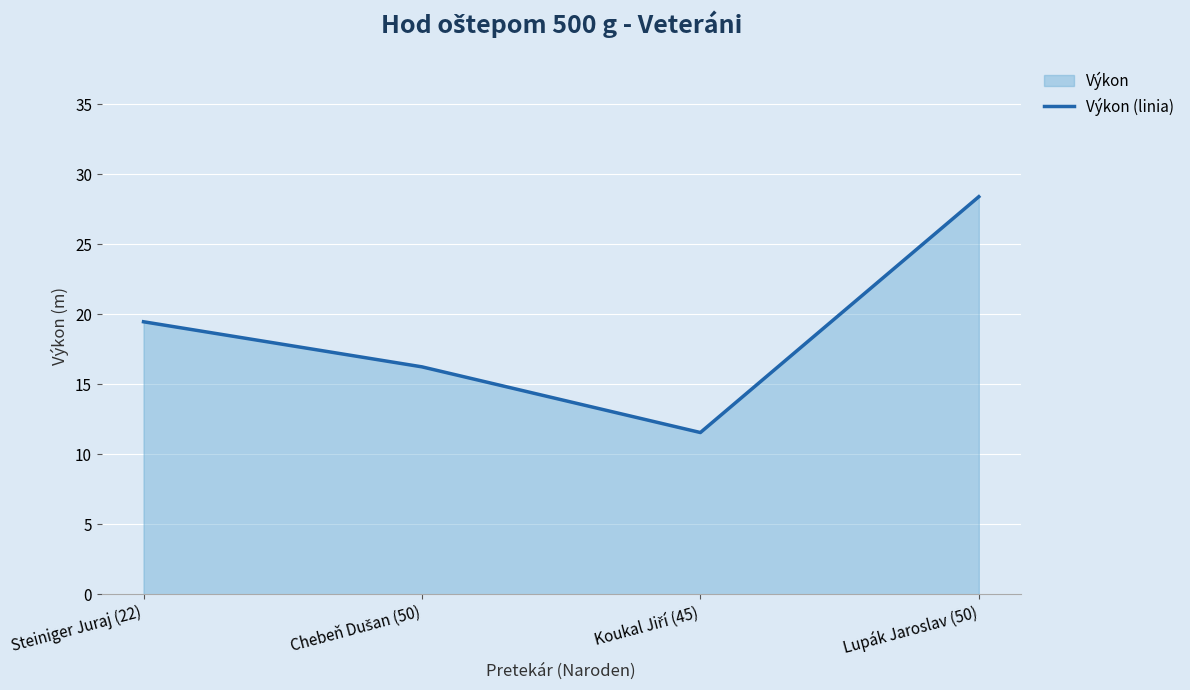

Reading left to right, list all the values displayed in this chart.

19.5	16.2	11.6	28.4